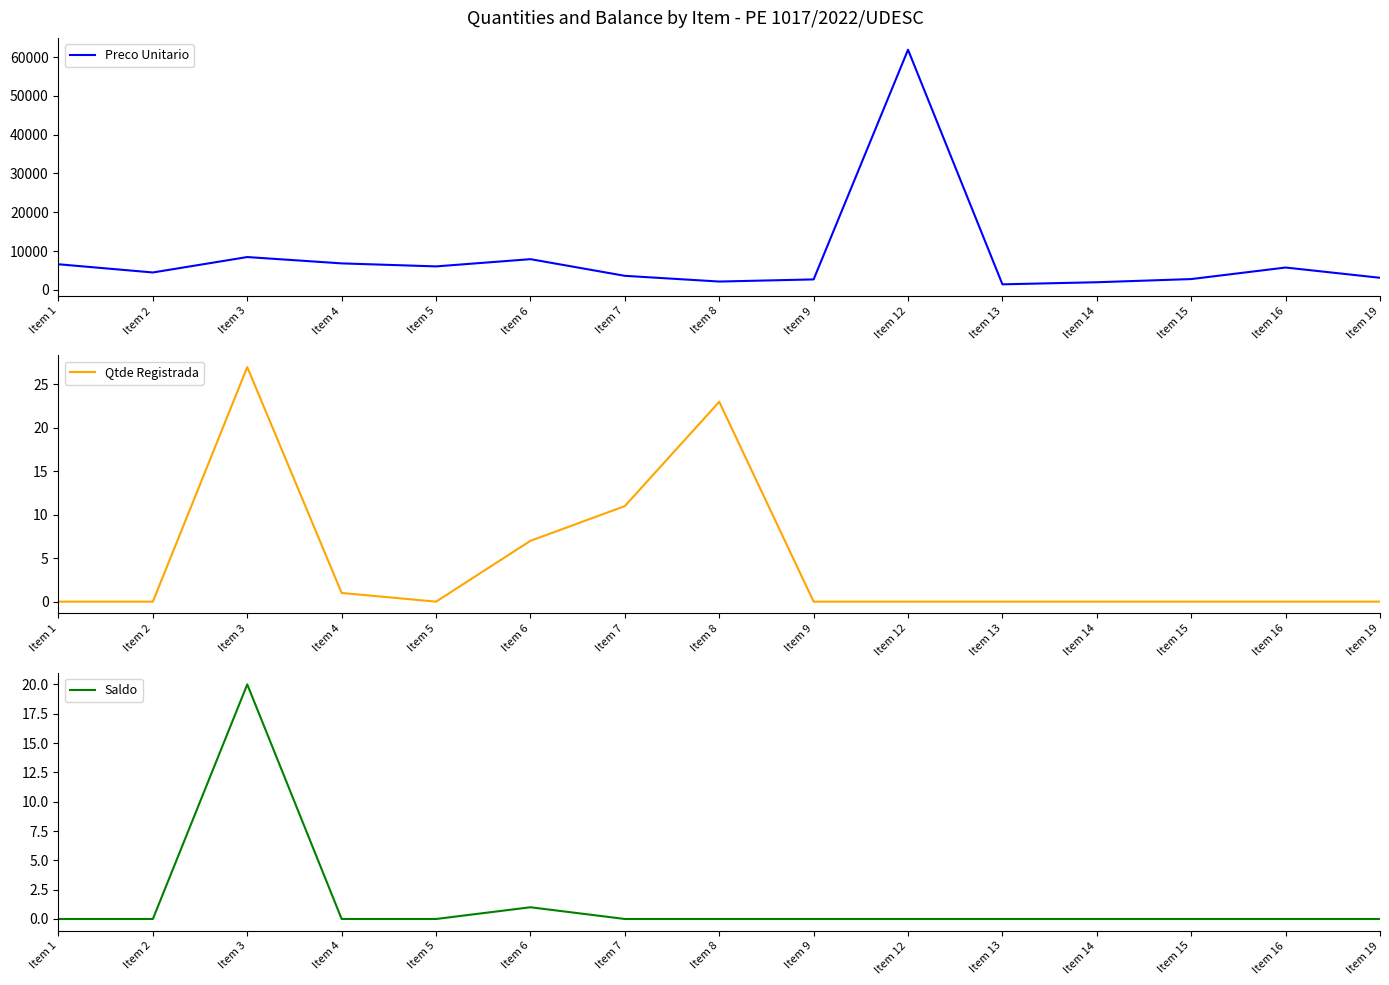

What are all the series names shown in the legend?

Preco Unitario, Qtde Registrada, Saldo